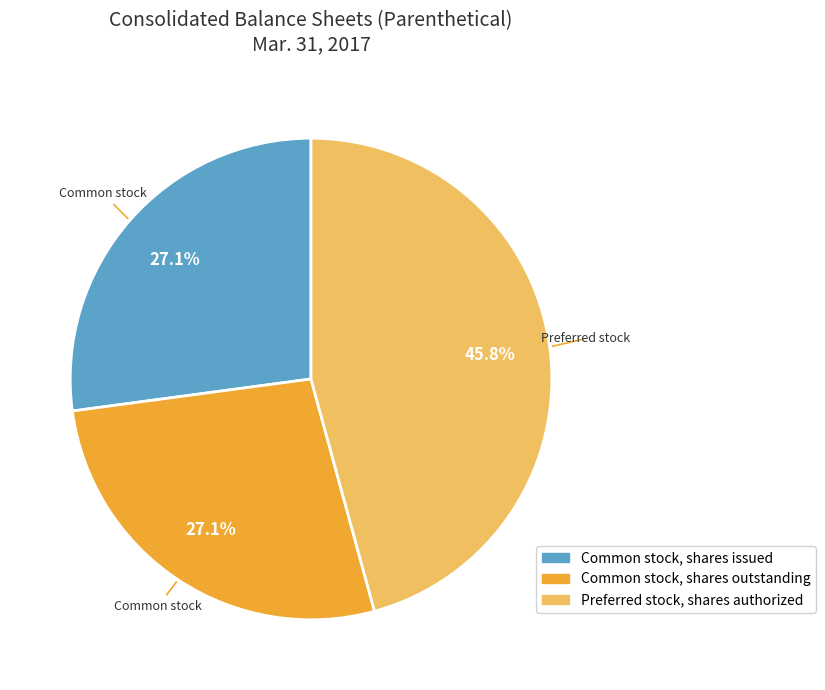

Count the number of slices in the pie.

3